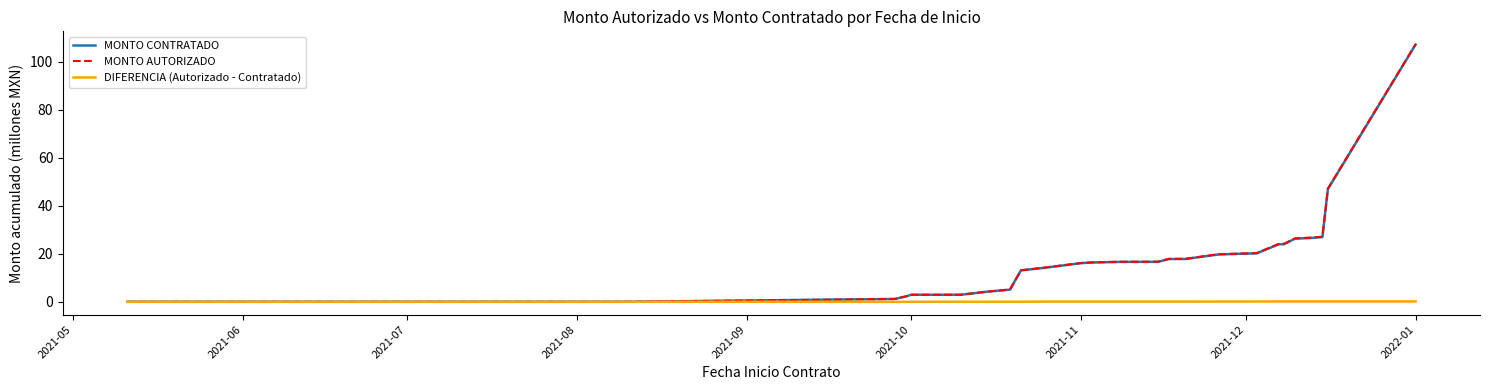

Which series has the largest range (max minus min)?

MONTO AUTORIZADO